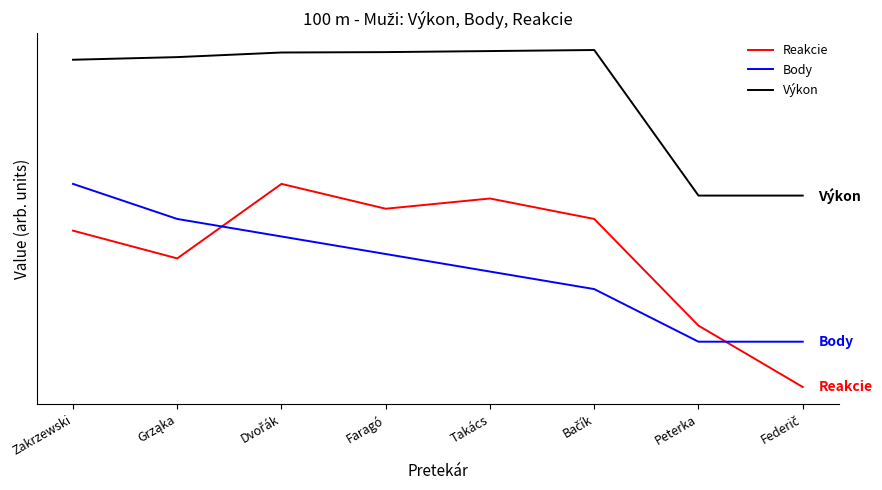

What is the minimum value for Body?

0.1